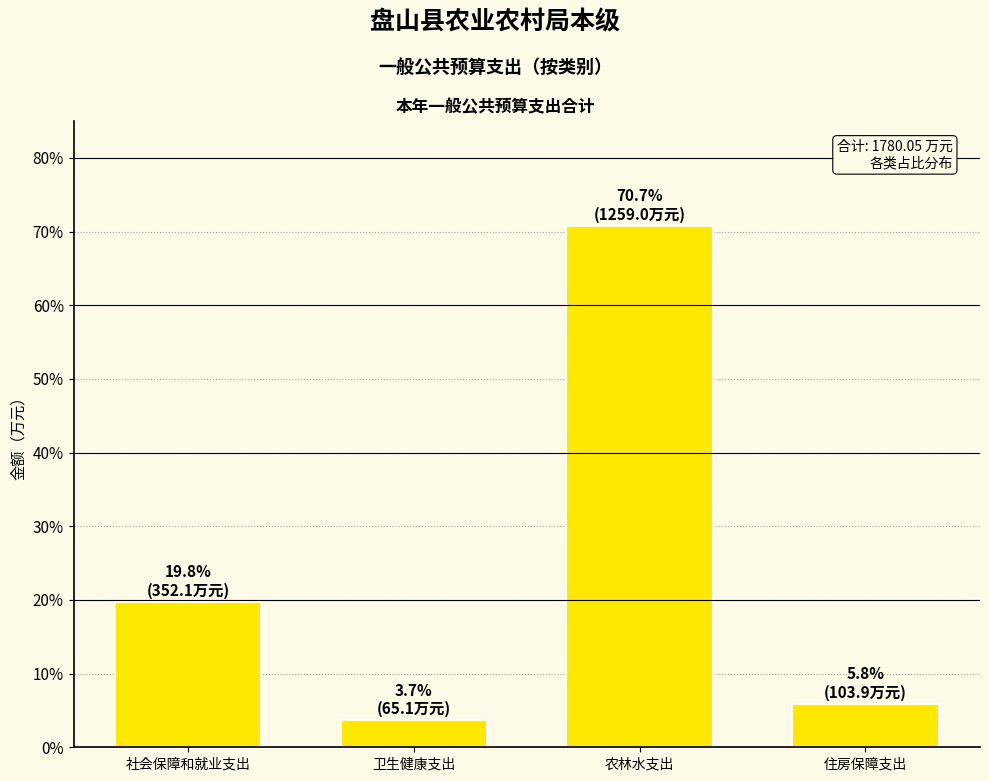

What is the label of the 4th bar from the left?

住房保障支出